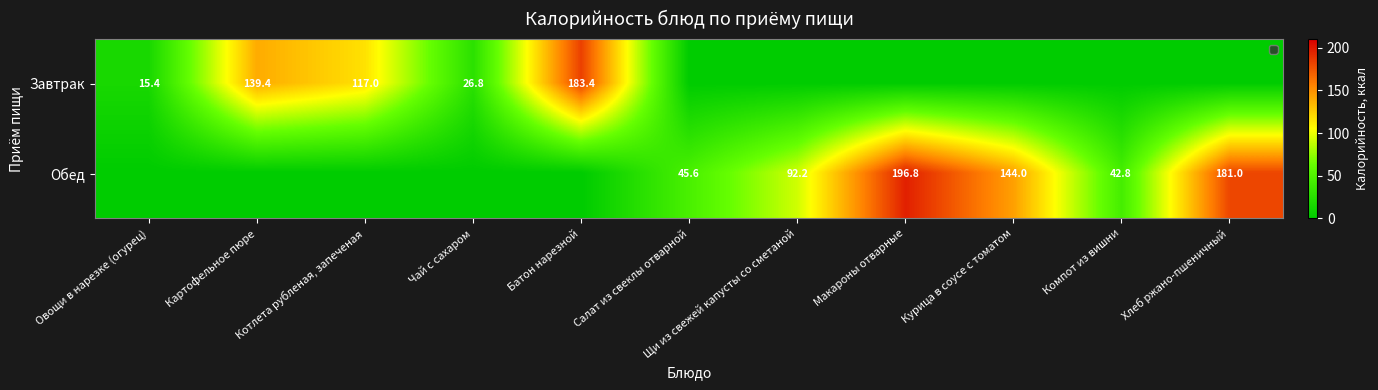

The value of Обед at Щи из свежей капусты со сметаной is 148.4. True or false?

False